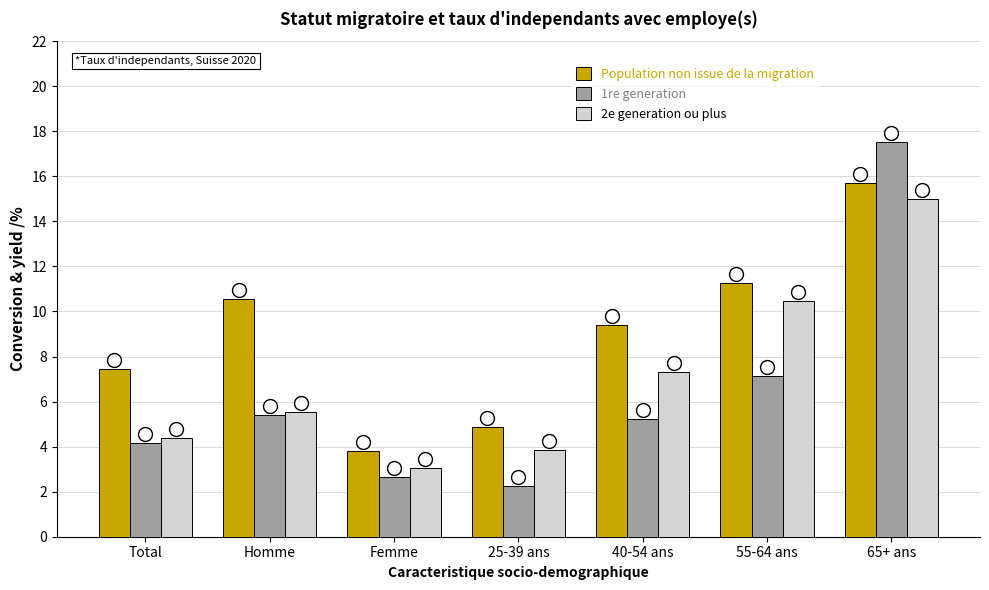

Reading right to left, transcribe all the data shown in this chart.

Population non issue de la migration: 15.7	11.3	9.4	4.9	3.8	10.6	7.4
1re generation: 17.5	7.1	5.2	2.3	2.7	5.4	4.2
2e generation ou plus: 15.0	10.5	7.3	3.9	3.0	5.5	4.4